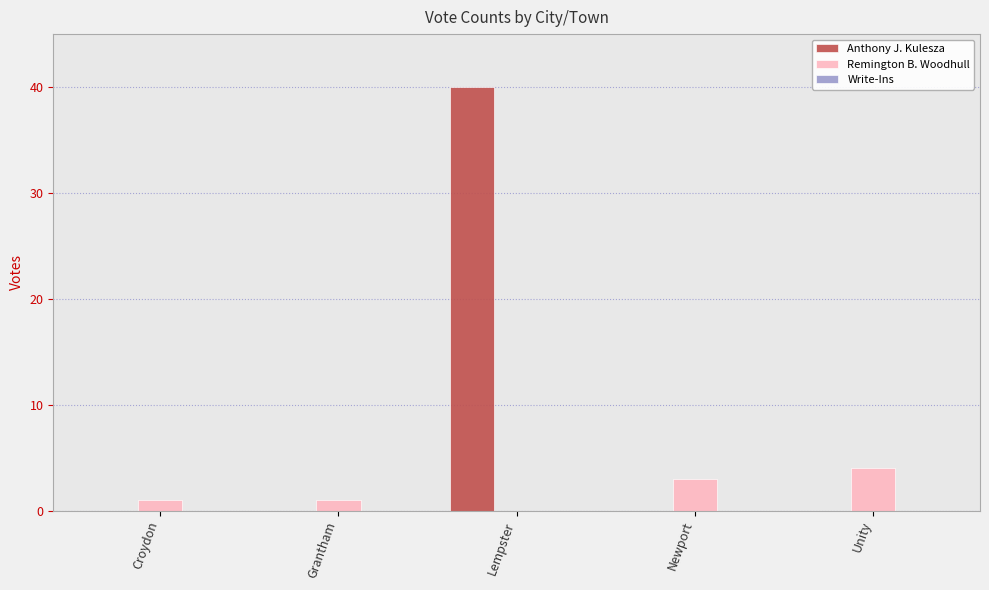

Is the value of Remington B. Woodhull at Newport greater than the value of Anthony J. Kulesza at Lempster?

No